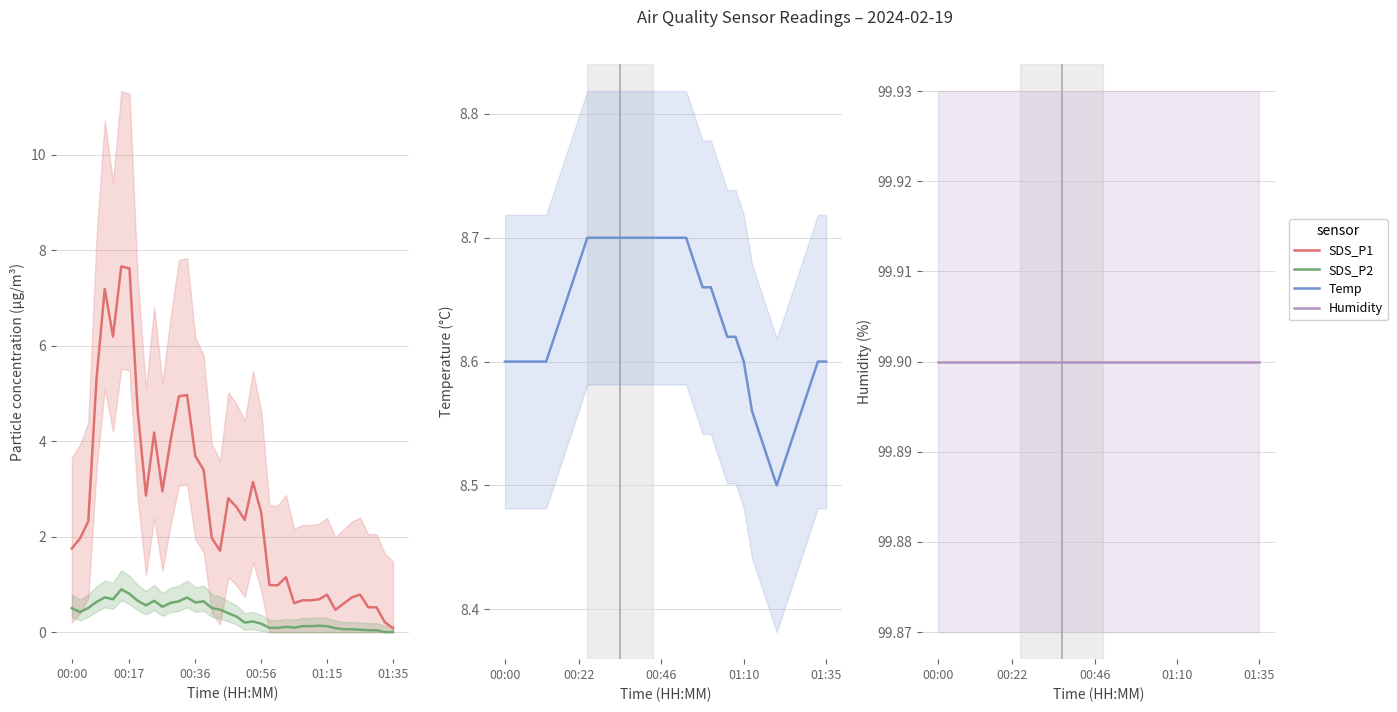

True or false: Humidity has more than 2 interior local peaks.

False